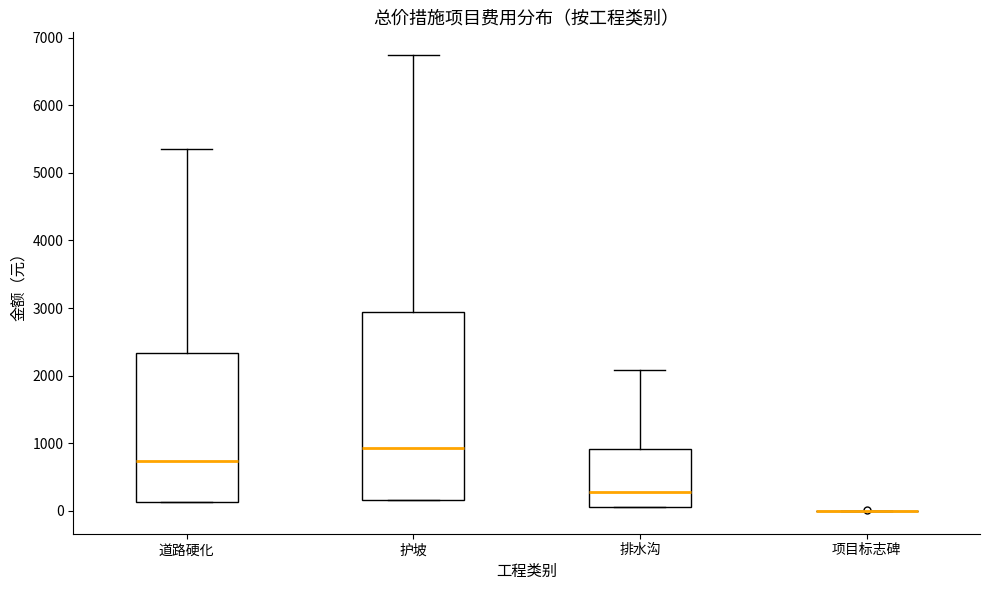

Reading left to right, transcribe this box plot: for each box, give where its median line is, the range the box spans, and where its two whiskers end, as read against the y-axis. The values are not printed on the chart, so give them approximately, as read against the axis.

道路硬化: median 700, box 100 to 2300, whiskers 100 to 5300
护坡: median 900, box 200 to 2900, whiskers 200 to 6700
排水沟: median 300, box 100 to 900, whiskers 100 to 2100
项目标志碑: box collapsed to a line at 0, whiskers 0 to 0